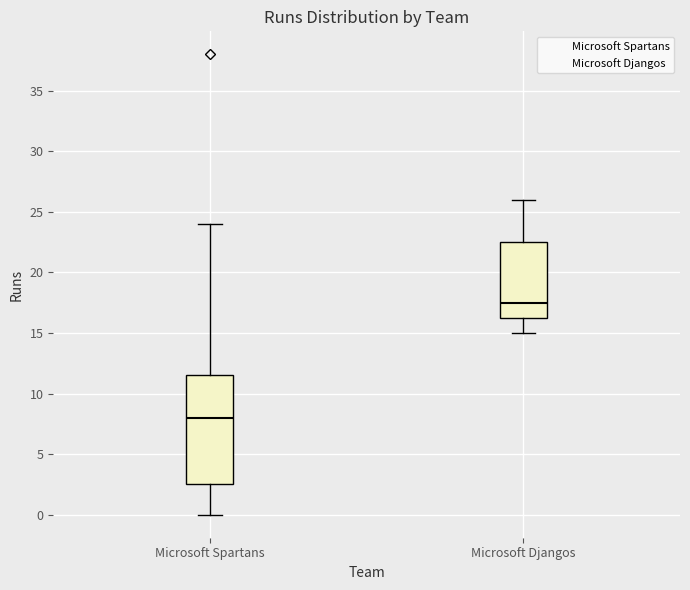

Comparing the boxes themselves (not the whiskers), which one is the tallest?

Microsoft Spartans